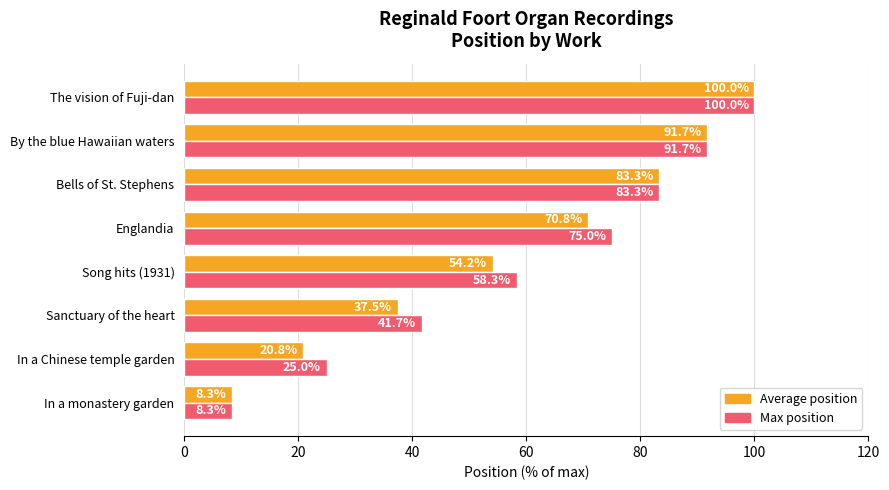

Between In a Chinese temple garden and The vision of Fuji-dan, which series saw the biggest shift?

Average position